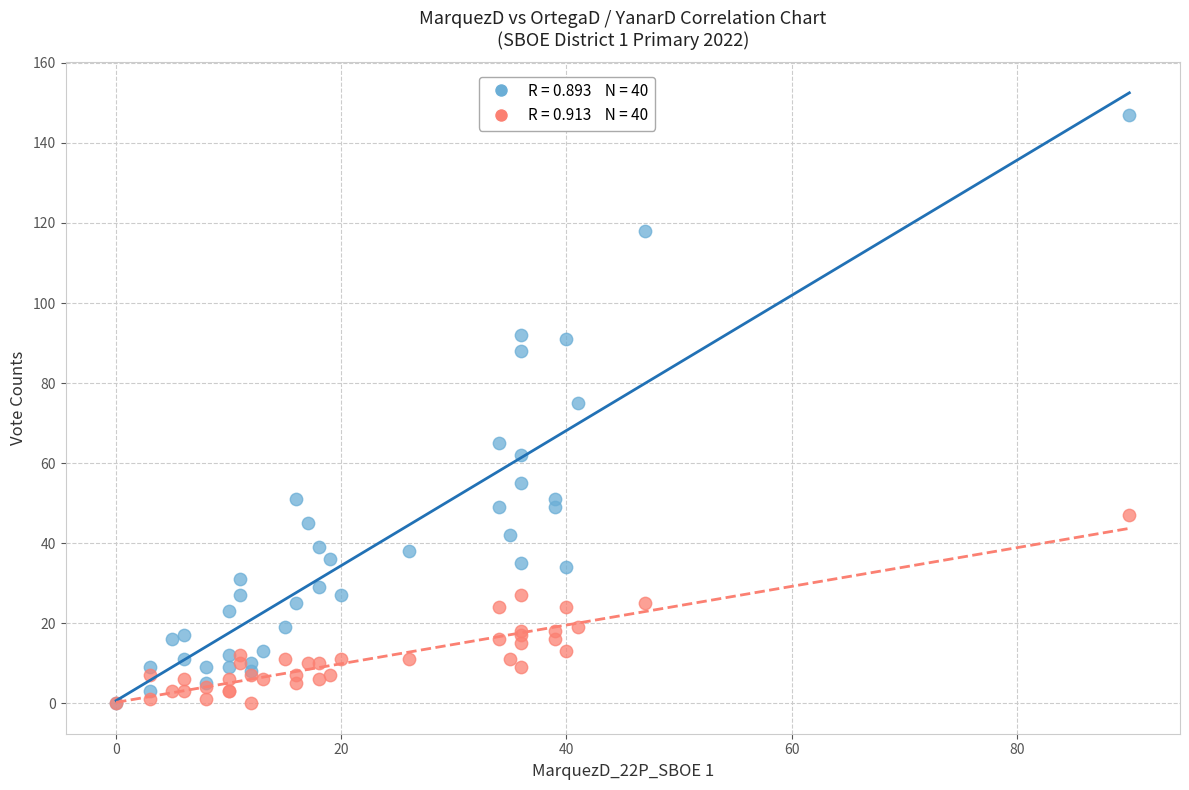

Across all series, what Y value is closest to 73?

75